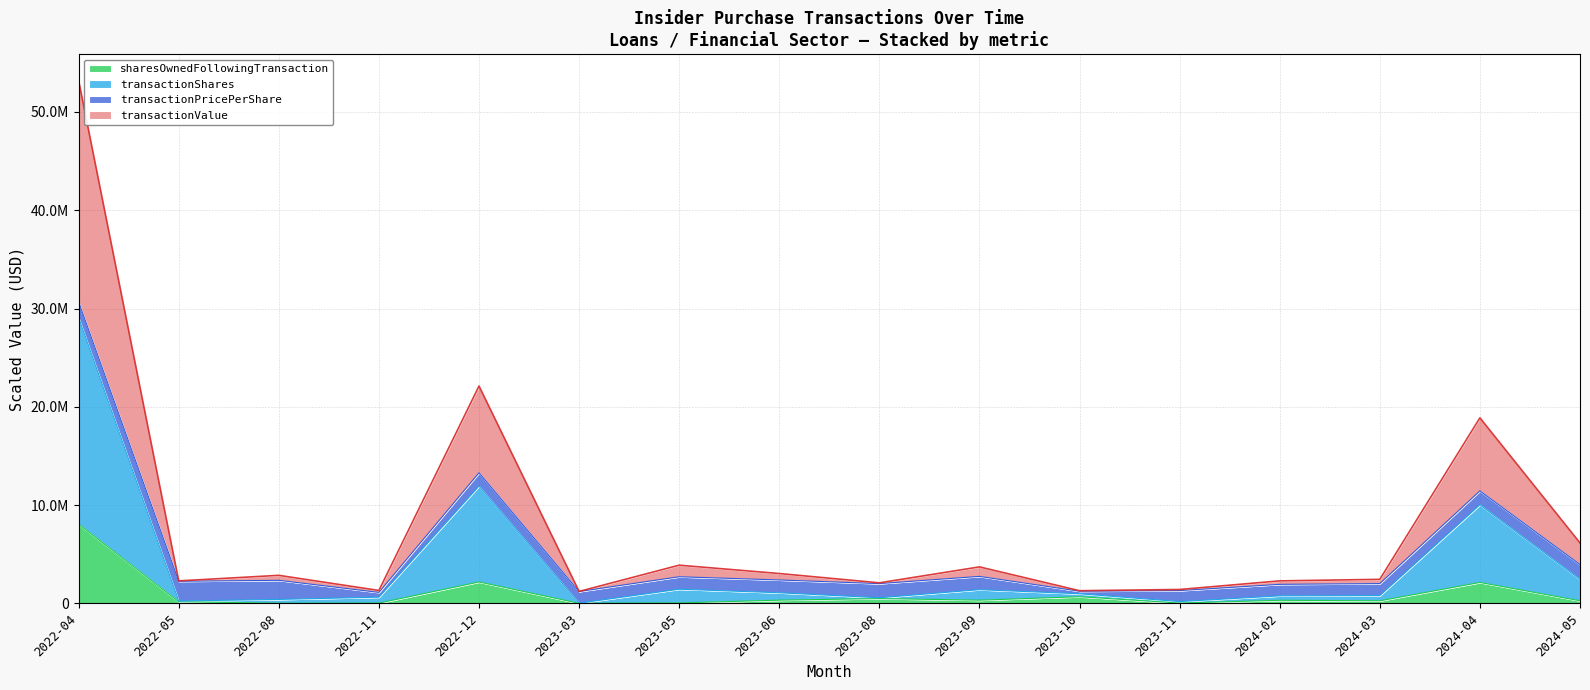

Is it true that transactionShares equals 317009.4 at 2024-02?

False